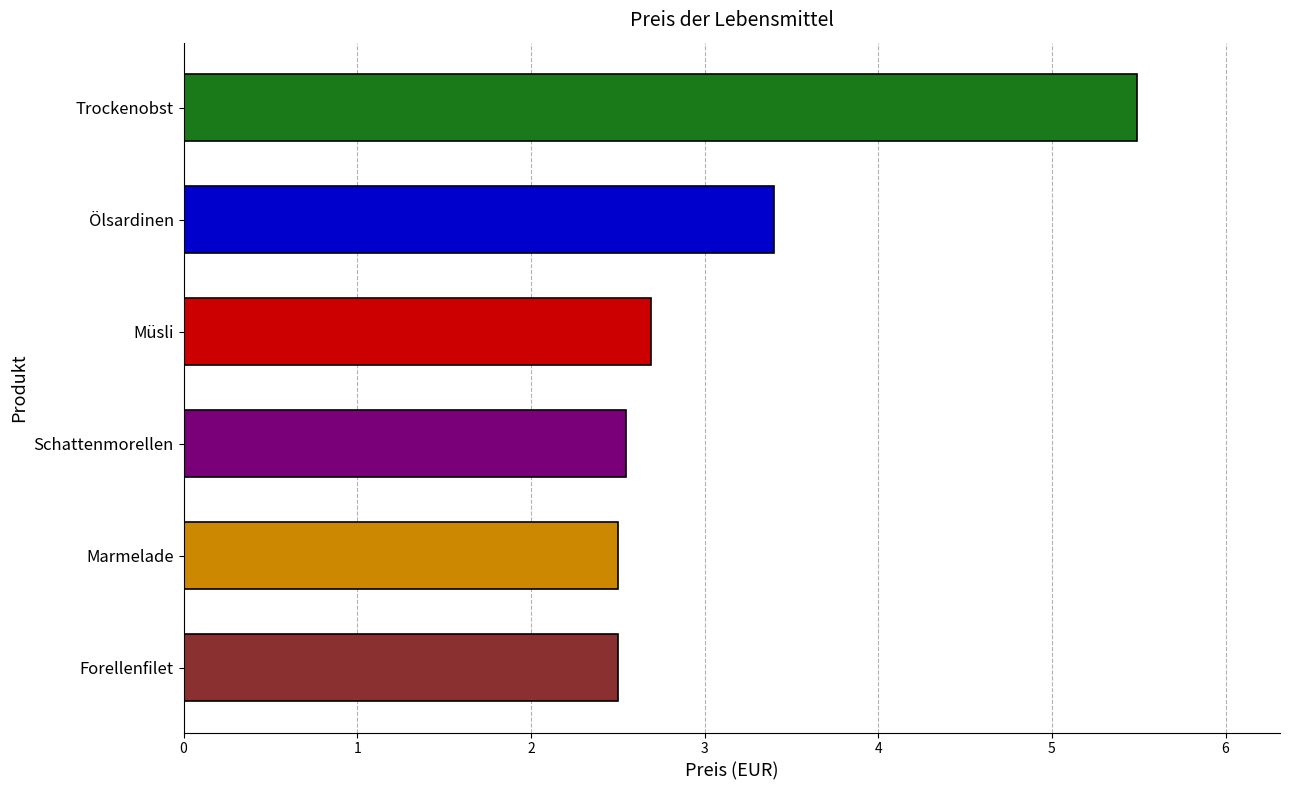

At which label is the value closest to 3?

Müsli